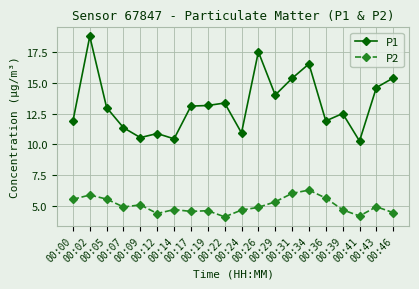

How many data points does each series have?

20